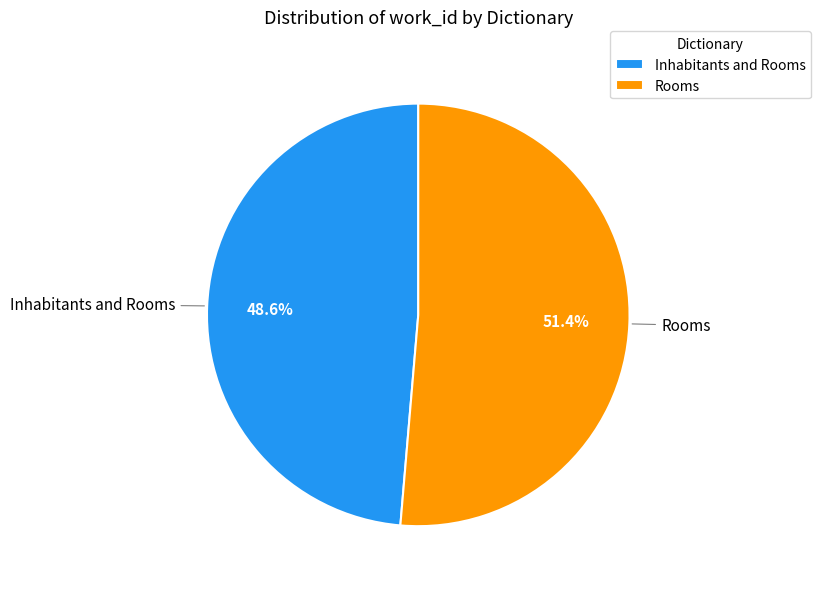

Which slice is the largest?

Rooms